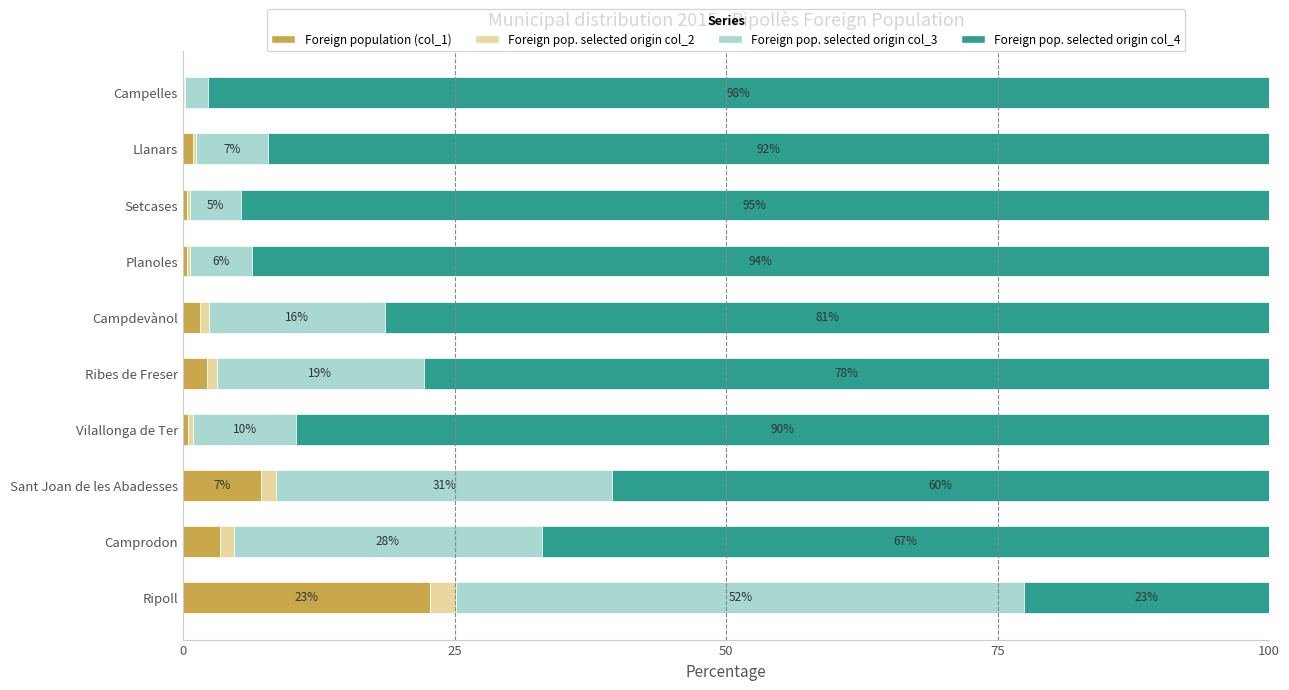

What is the total value across all series at Campelles?

100.0